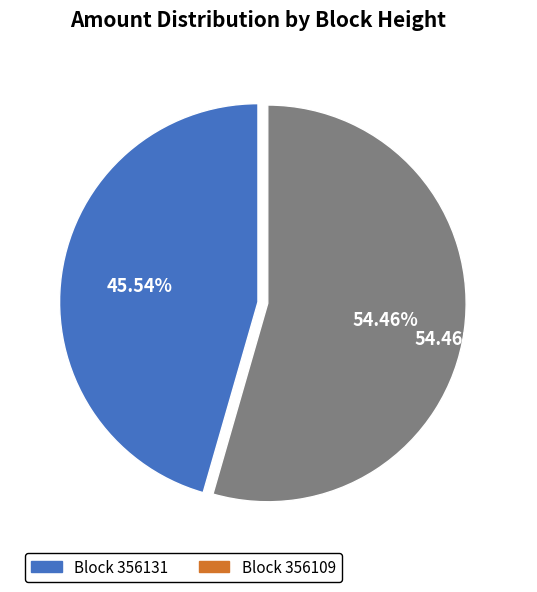

Is there a majority slice in this chart?

Yes